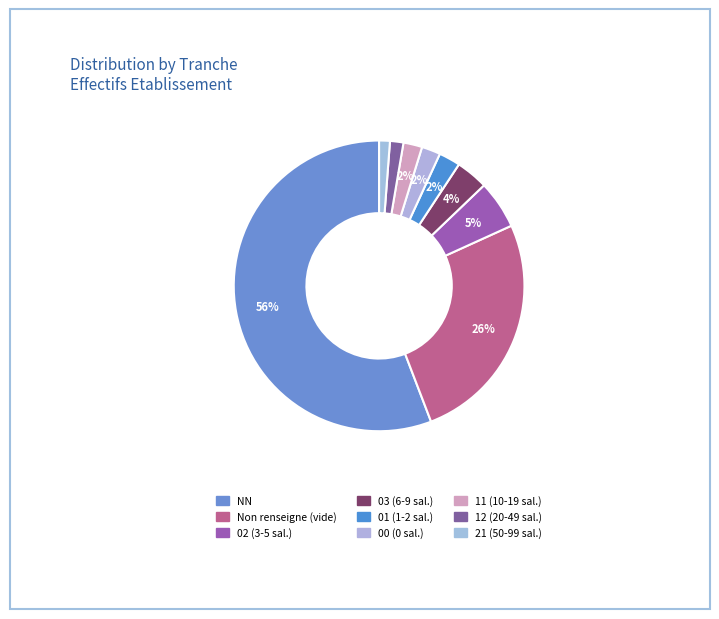

Count the number of slices in the pie.

9